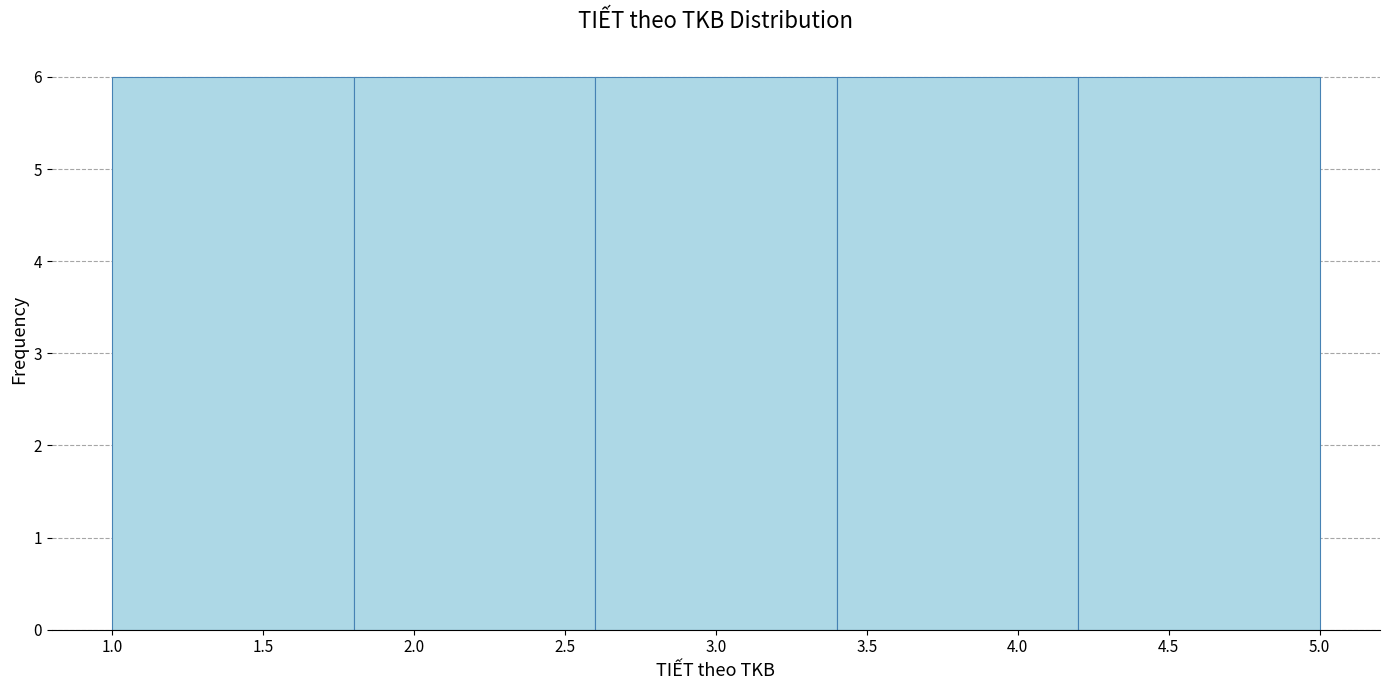

How tall is the bar that spans 3.4 to 4.2 on the x-axis? The values are not printed on the chart, so give them approximately, as read against the axis.

6